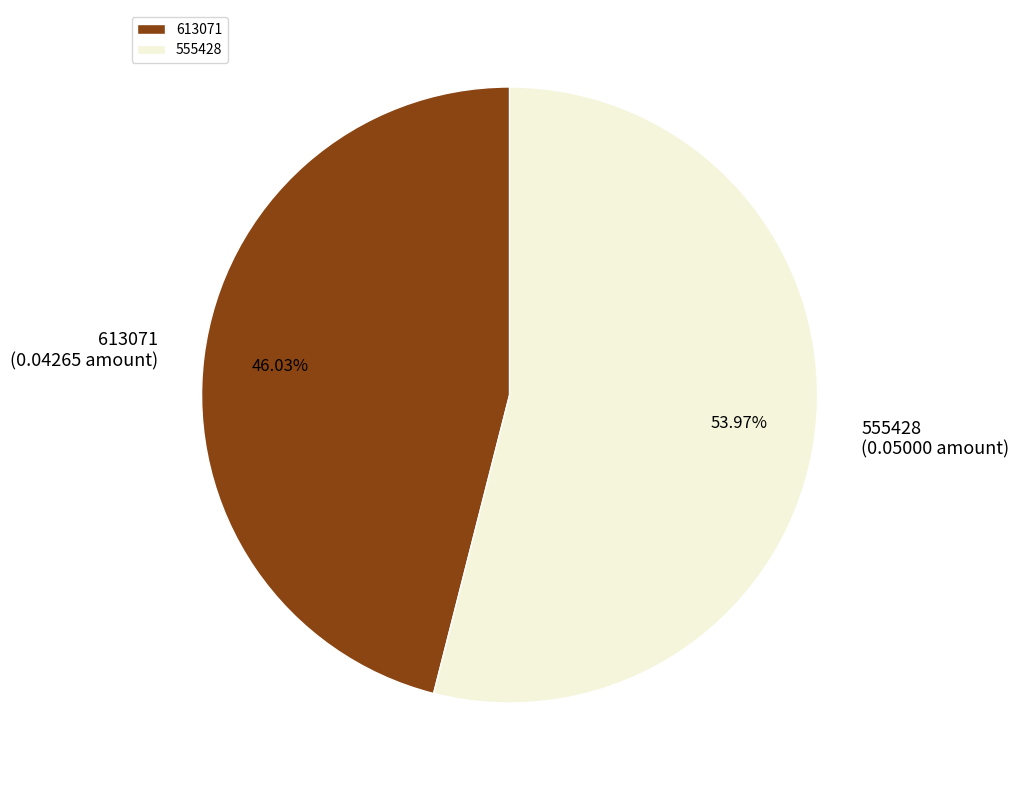

Does 555428 represent more than half of the total?

Yes